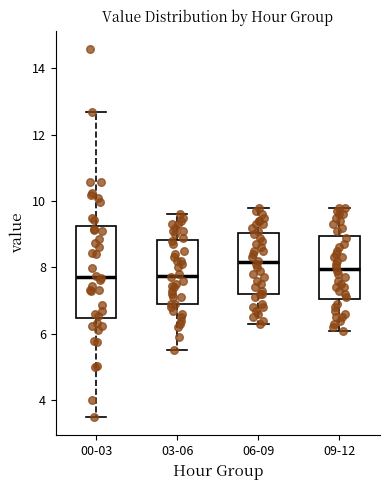

Reading left to right, transcribe this box plot: for each box, give where its median line is, the range the box spans, and where its two whiskers end, as read against the y-axis. The values are not printed on the chart, so give them approximately, as read against the axis.

00-03: median 7.8, box 6.4 to 9.2, whiskers 3.6 to 12.6
03-06: median 7.8, box 7.0 to 8.8, whiskers 5.6 to 9.6
06-09: median 8.2, box 7.2 to 9.0, whiskers 6.4 to 9.8
09-12: median 8.0, box 7.0 to 9.0, whiskers 6.2 to 9.8